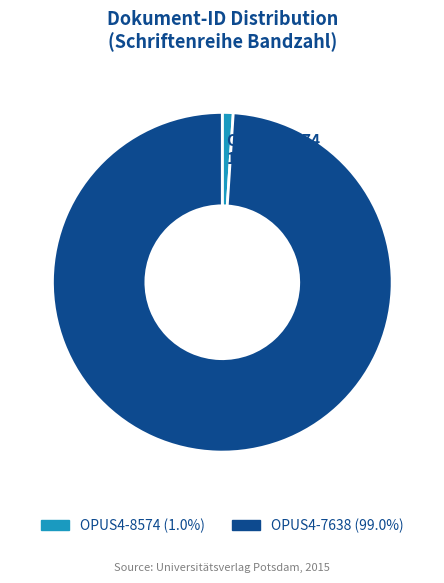

Combined, do OPUS4-8574 and OPUS4-7638 account for over 50%?

Yes